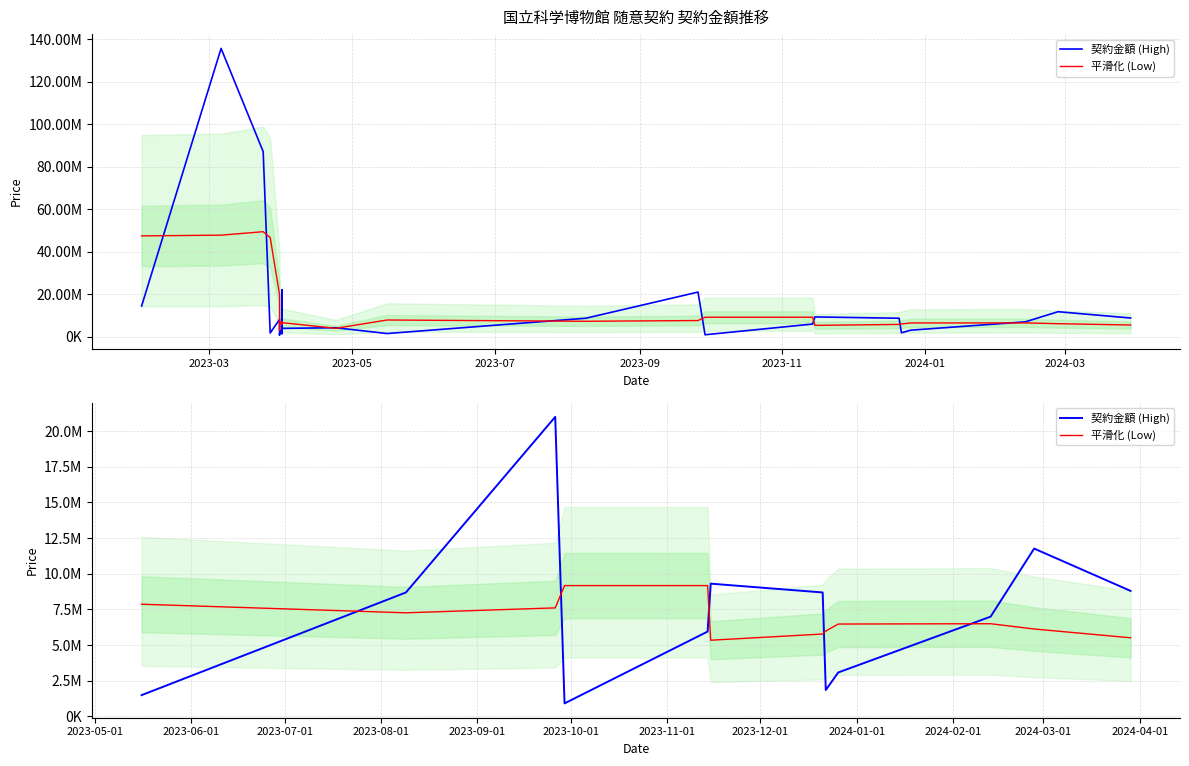

What is the approximate value of 平滑化 (Low) at 2023-09?

9171540.8